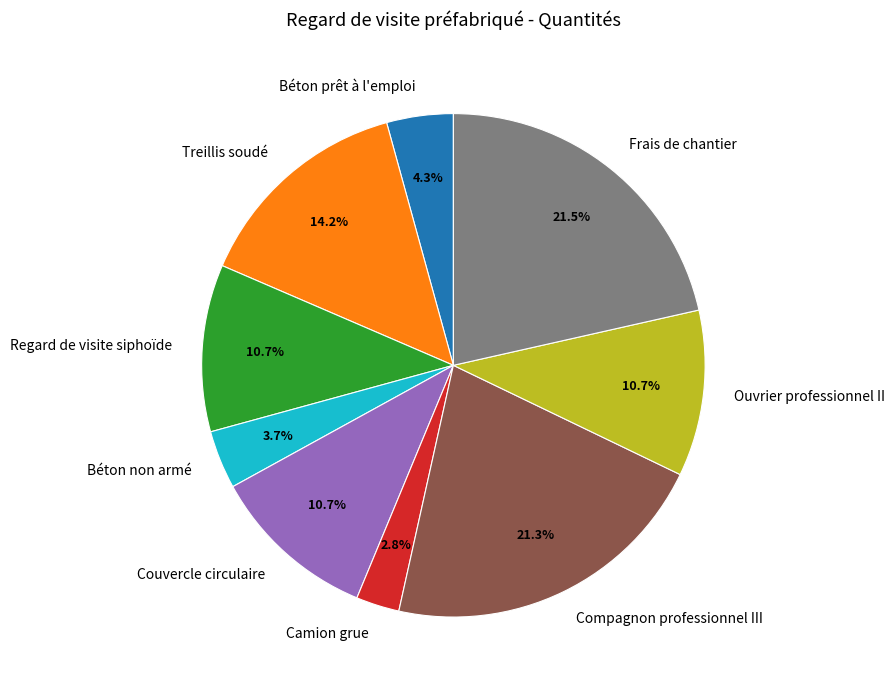

To the nearest percent, what is the difference between the Frais de chantier and Regard de visite siphoïde slice percentages?

11%